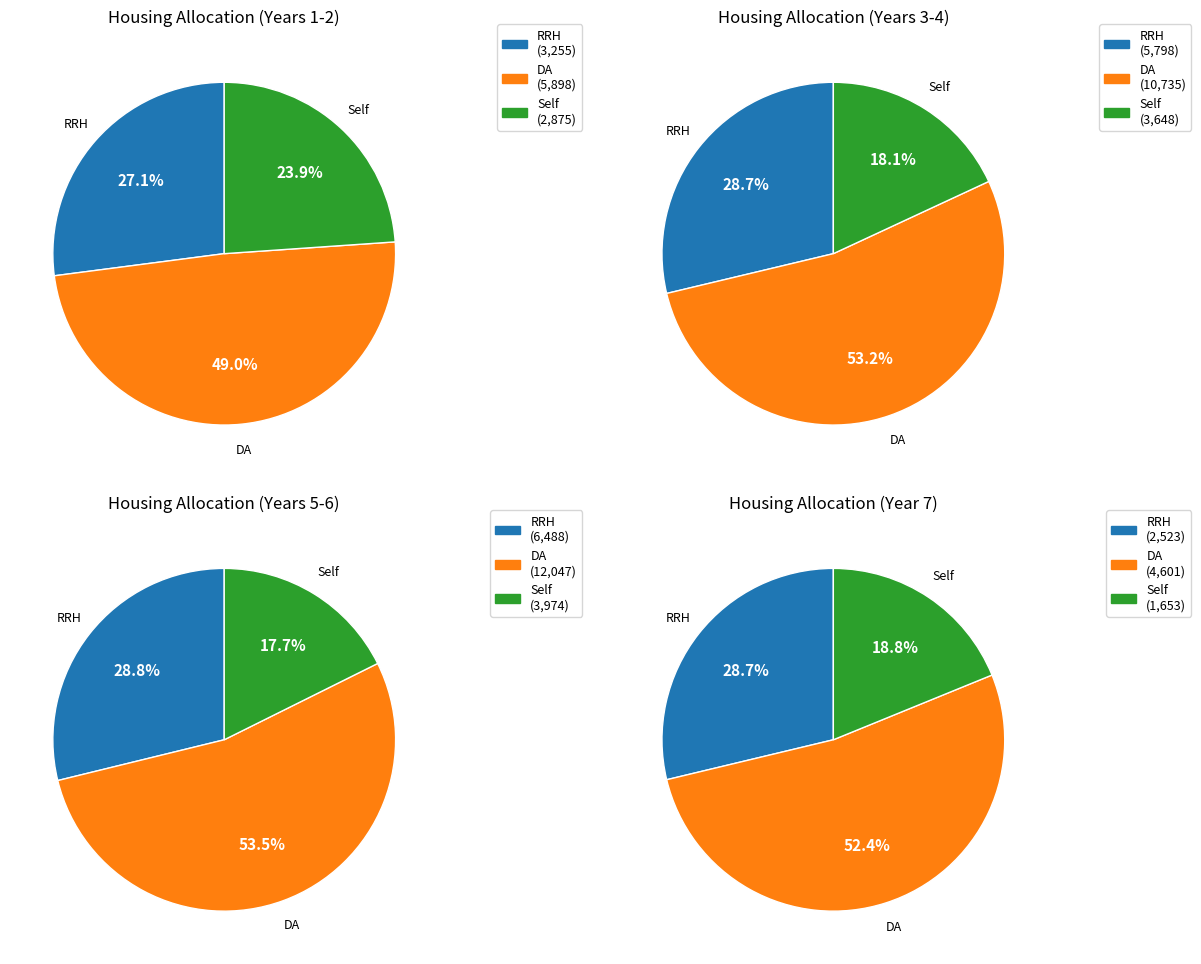

Does Year 3 account for over 50% of the chart?

No